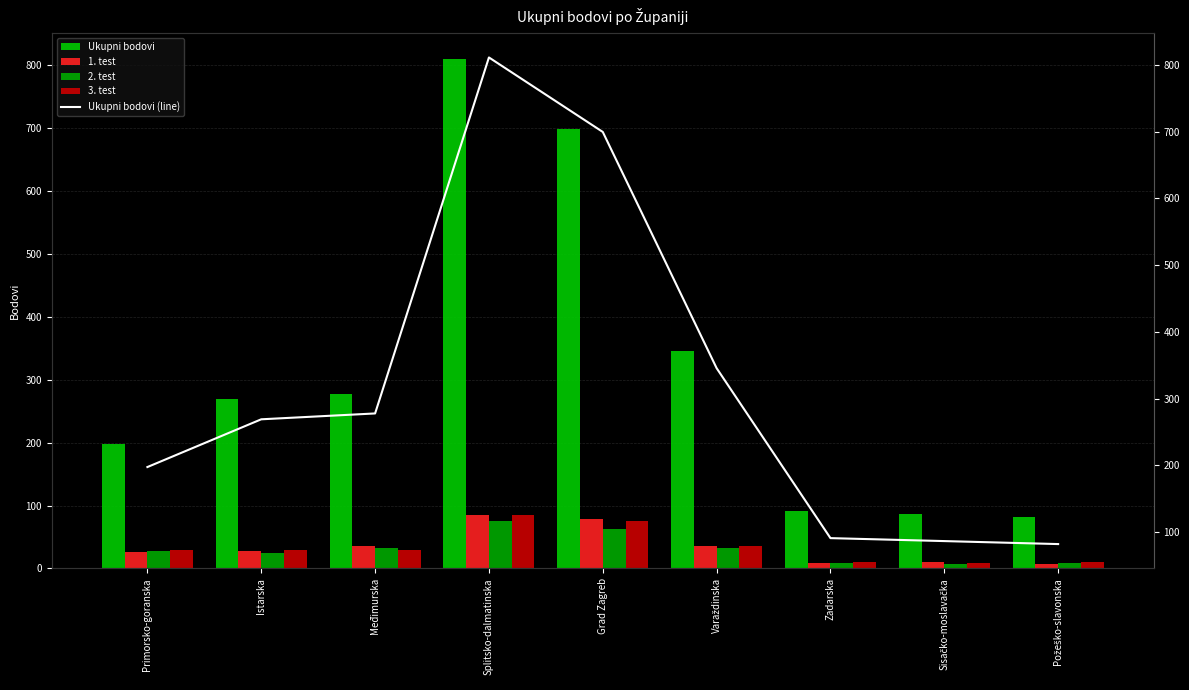

At which category is the sum across all series the highest?

Splitsko-dalmatinska